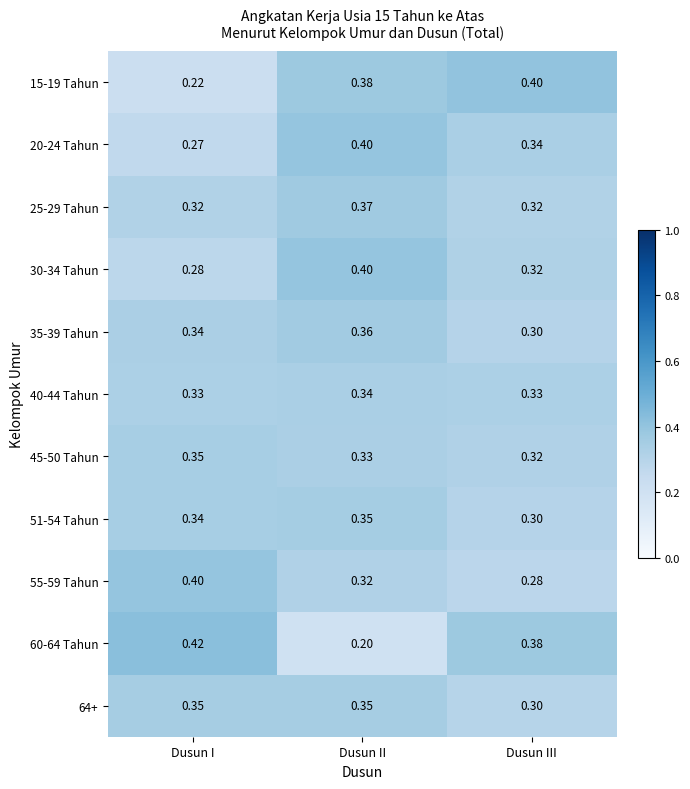

Which series changed the most between Dusun II and Dusun III?

60-64 Tahun